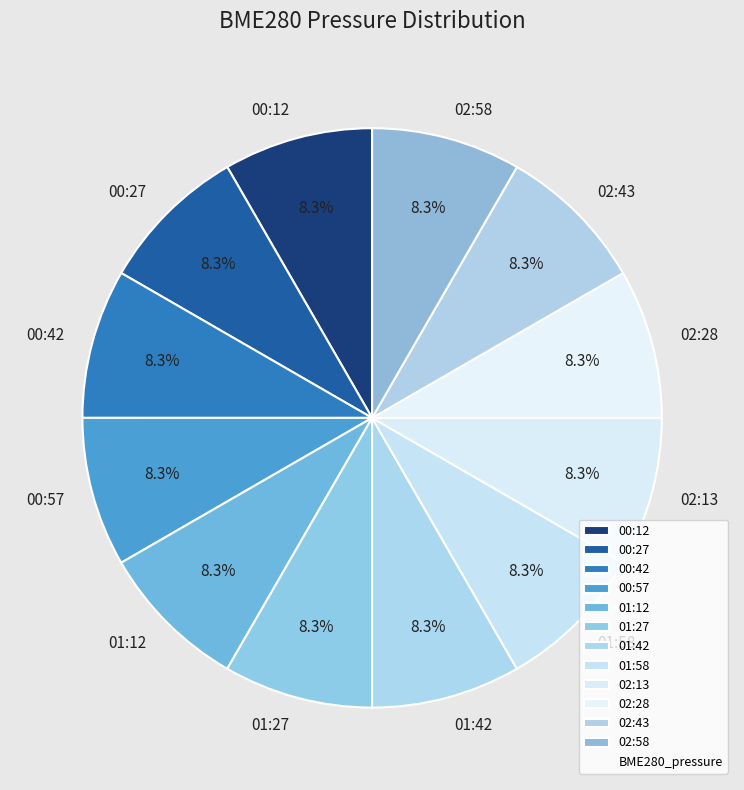

What percentage do 00:12 and 00:27 together represent?

16.7%